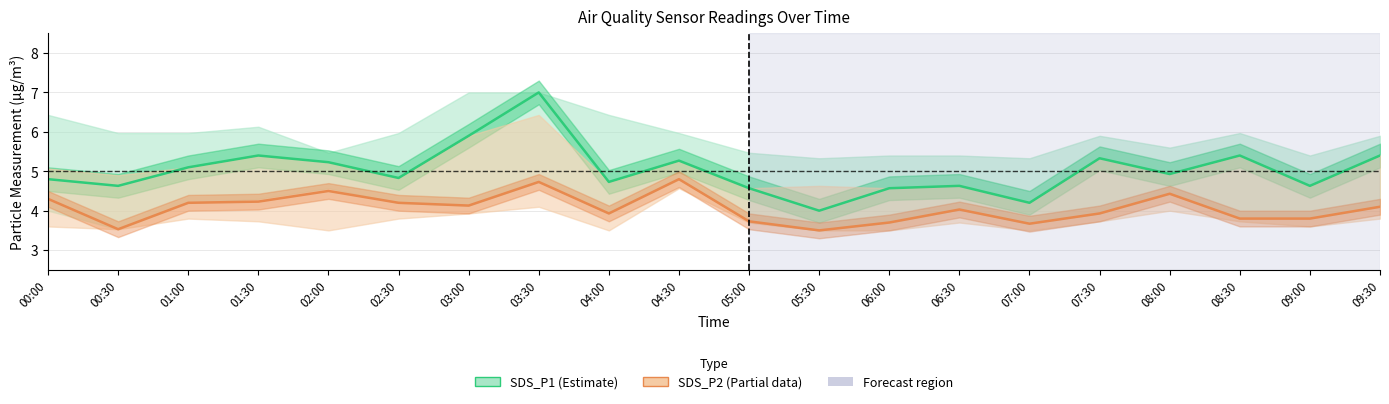

In SDS_P2, how many points are higher than both neighbors (excluding endpoints)?

5